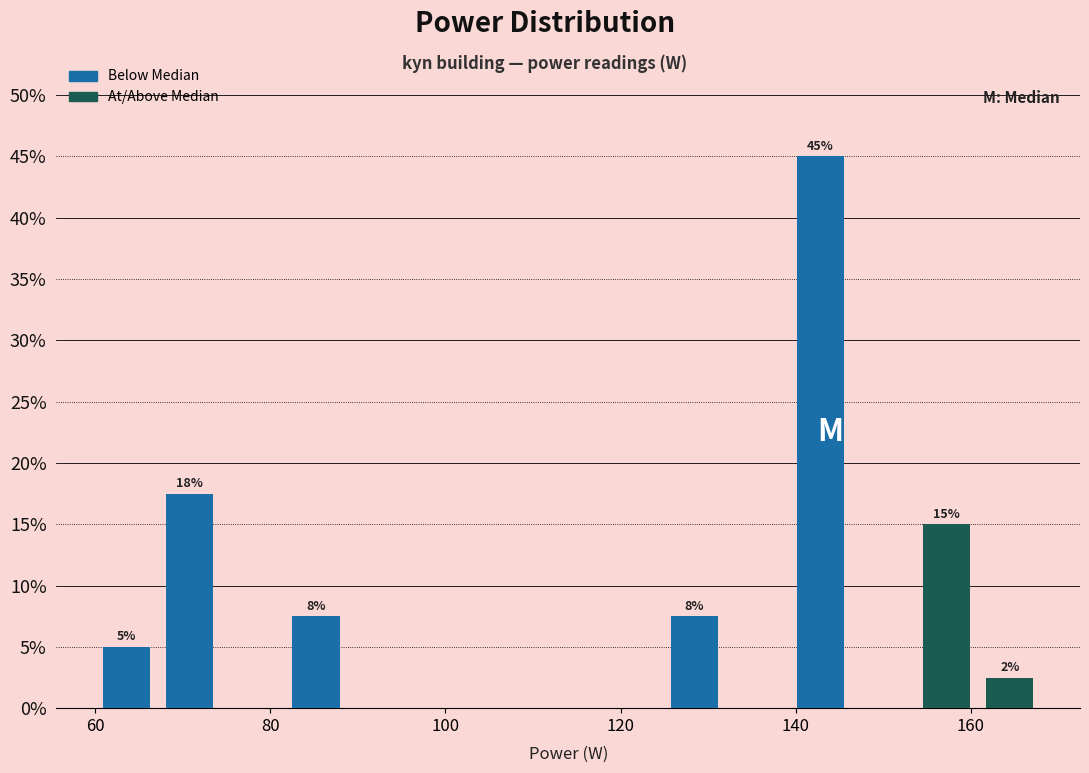

Around what value on the x-axis is the tallest bar? Give the approximate position of its centre, as read against the axis.

142